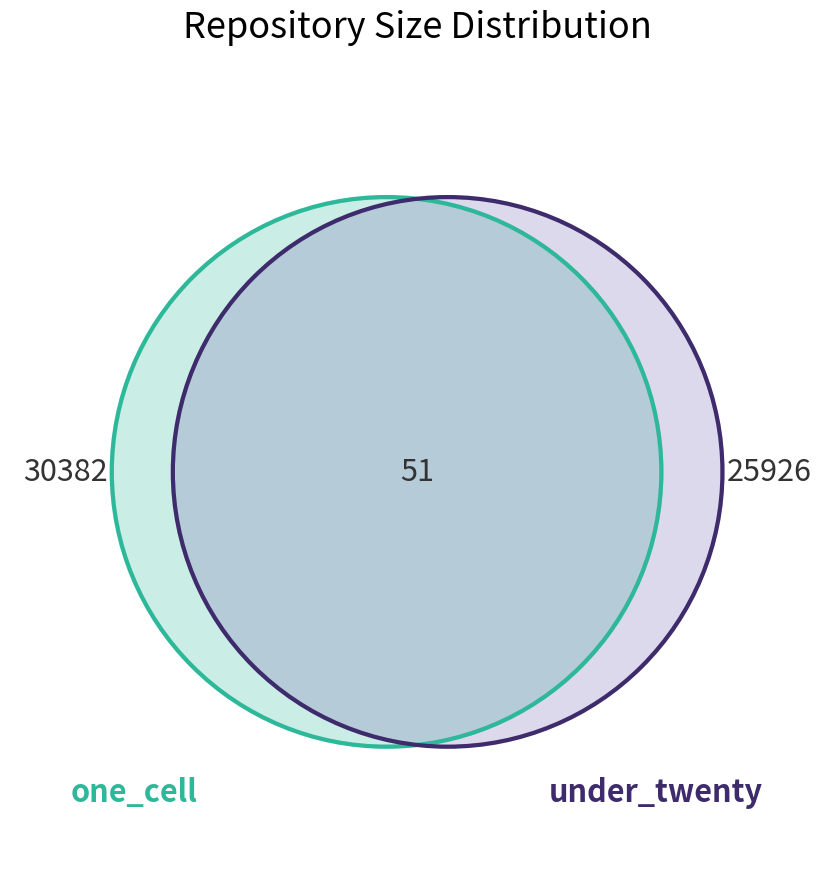

Is 31 the majority of the pie?

No